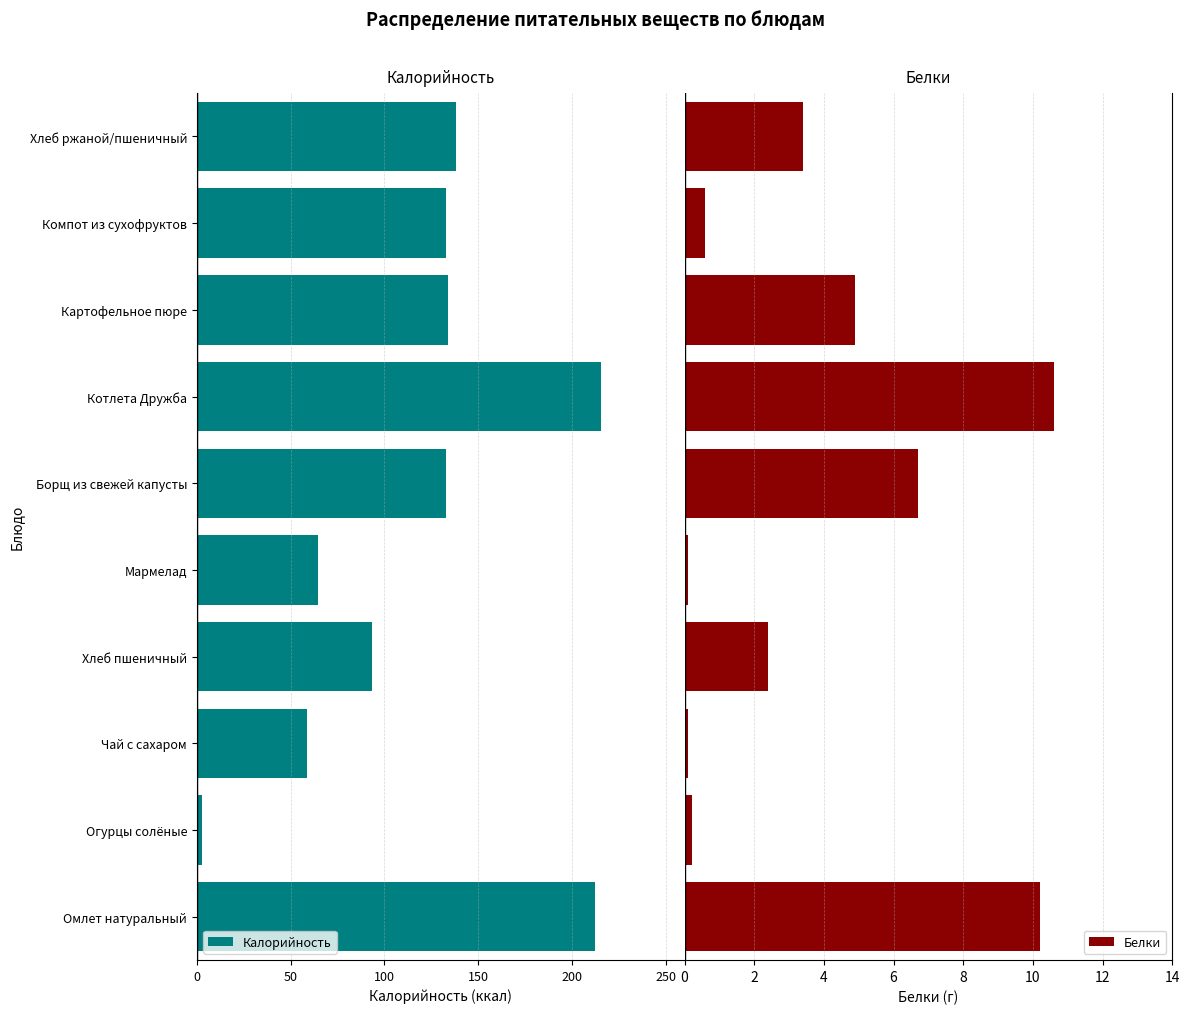

What is the difference between the second highest and second lowest values in the Белки series?

10.1